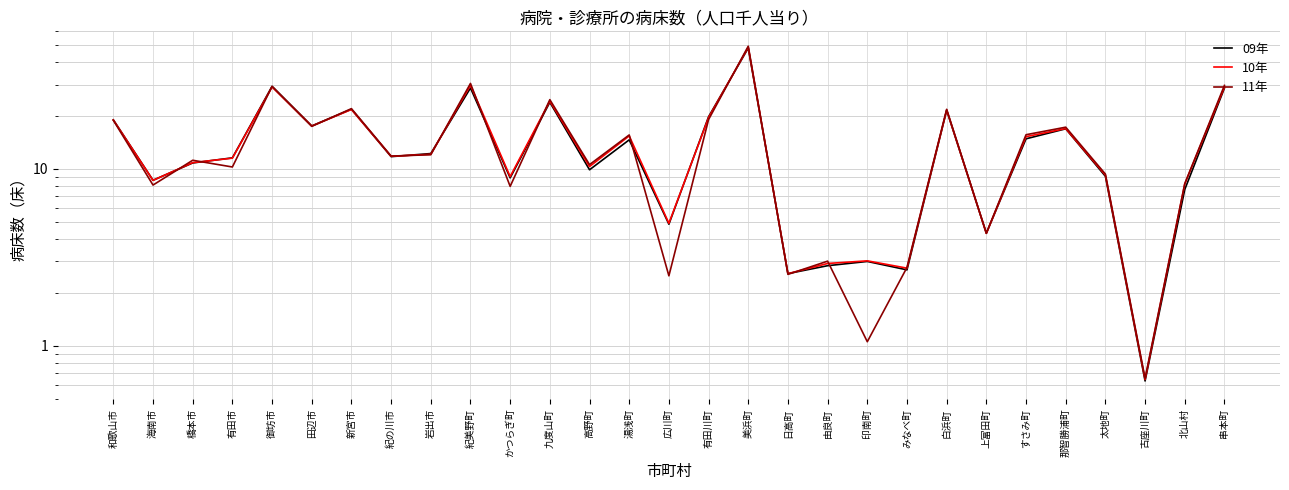

What is the label of the 26th point from the left?

太地町